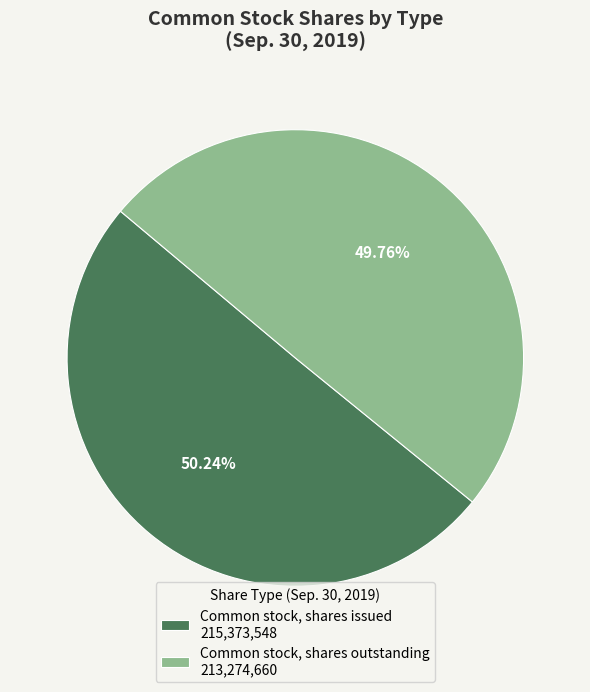

The Common stock, shares issued slice represents 57% of the pie. True or false?

False